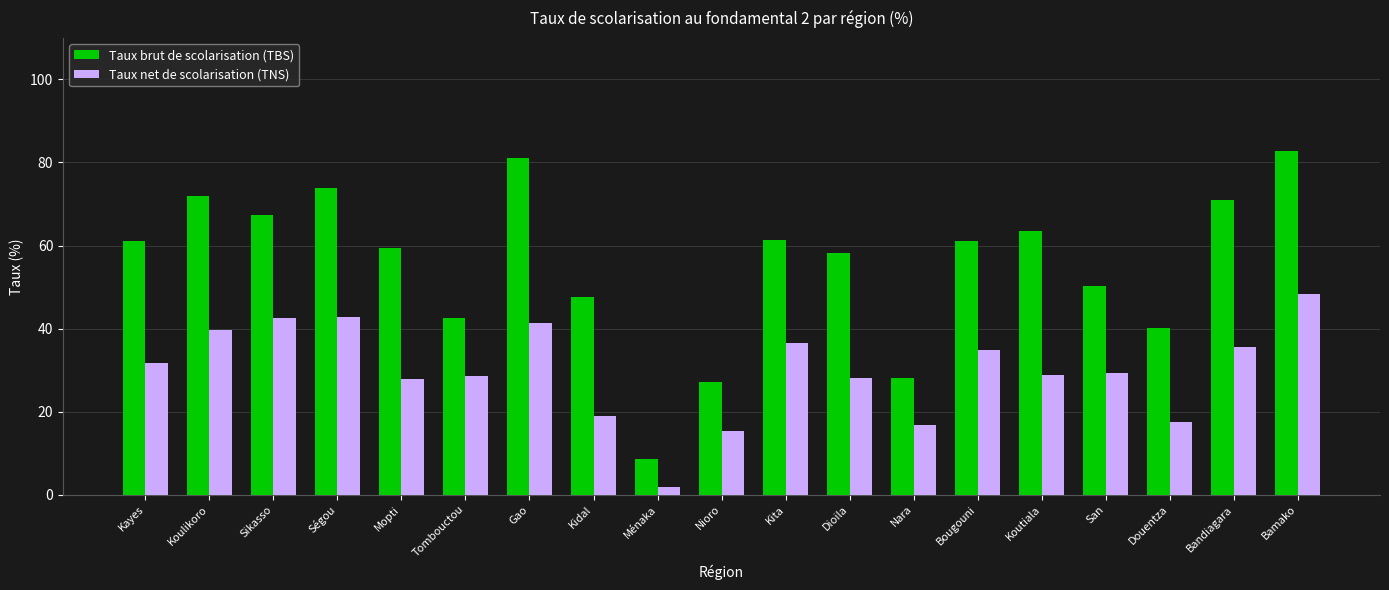

The value of Taux brut de scolarisation (TBS) at San is 76.6. True or false?

False